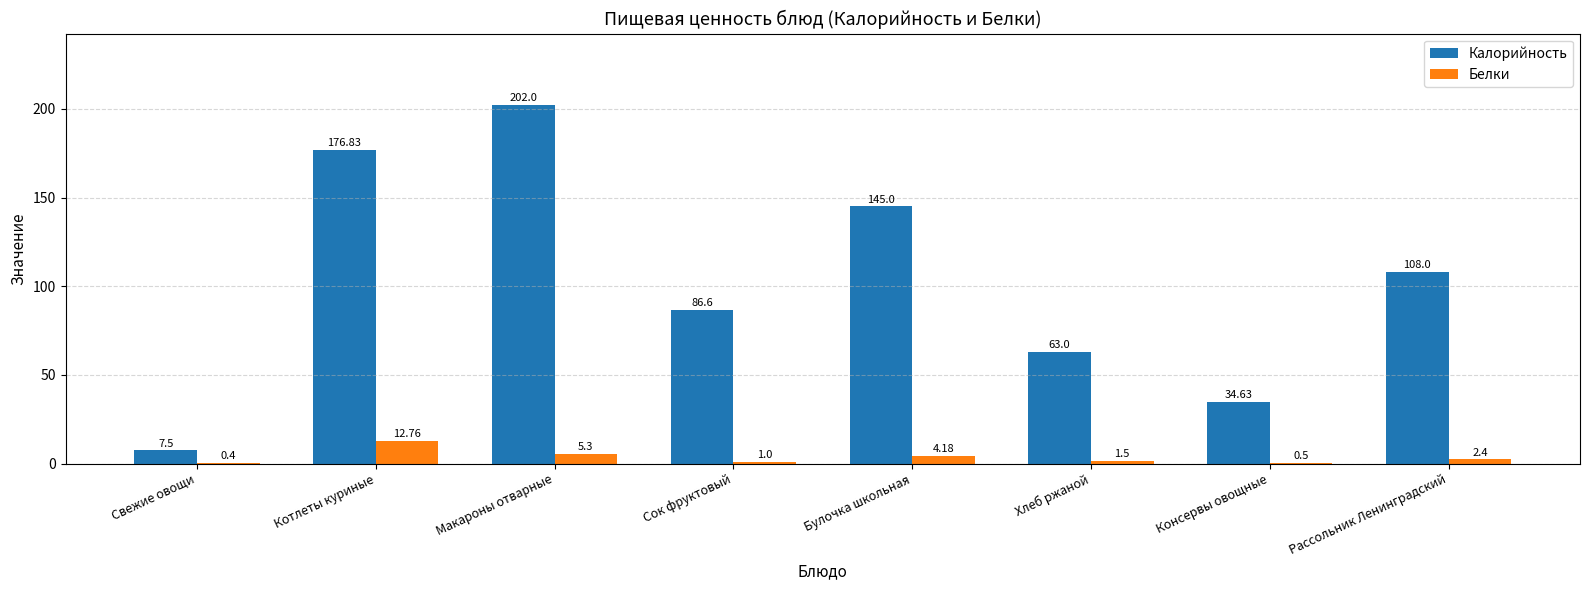

At which label does Калорийность first exceed 108?

Котлеты куриные